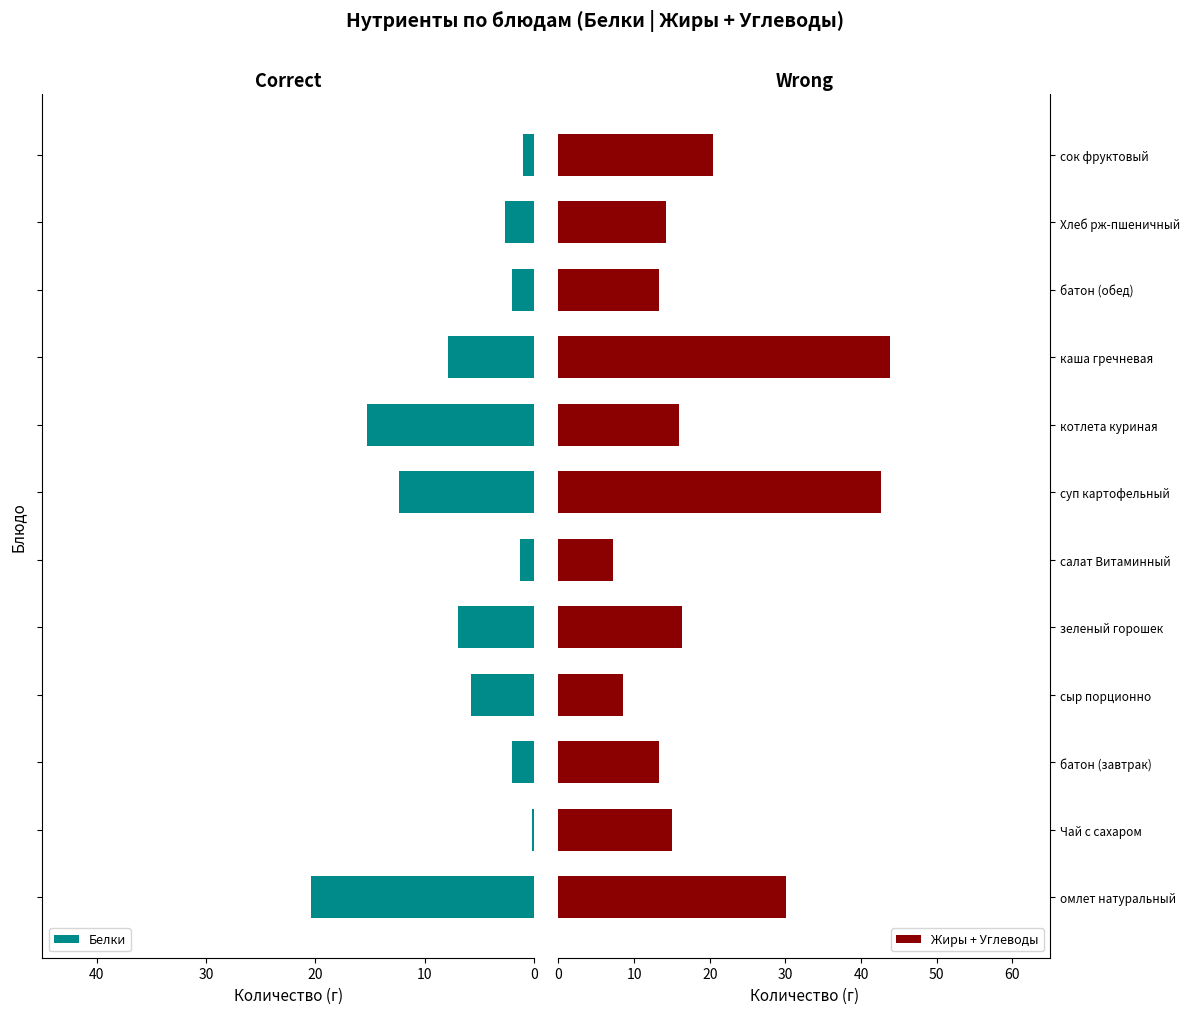

What is the value of the Белки bar at the 9th from the left?

-7.9